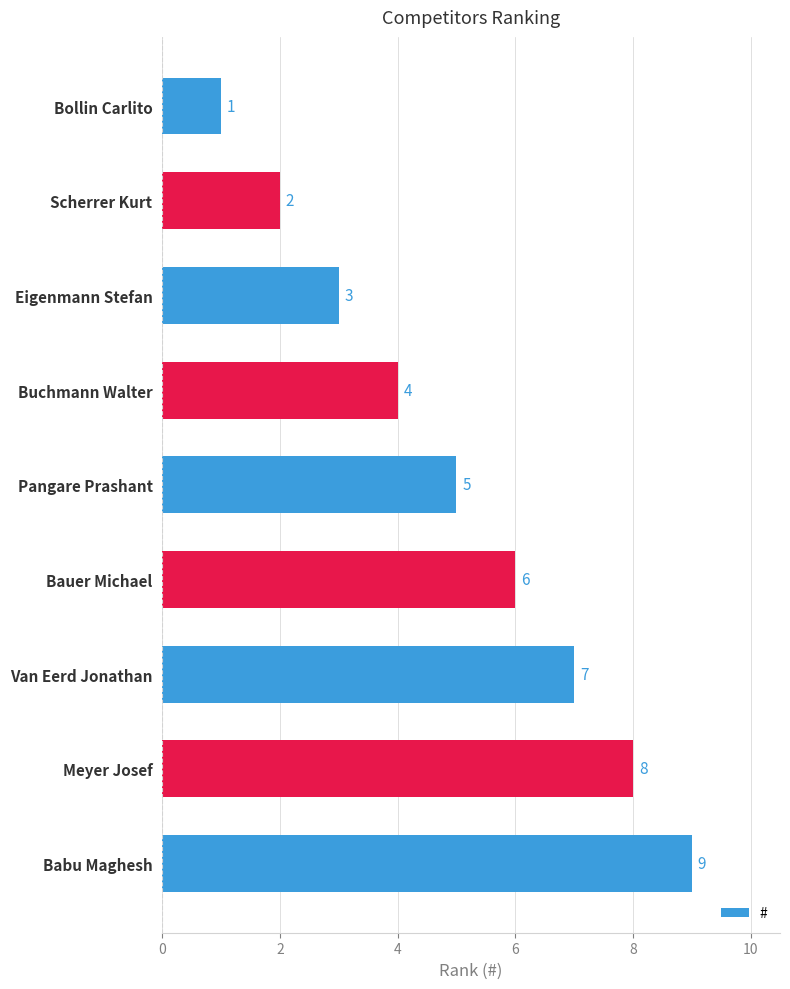

What is the change in value from Pangare Prashant to Meyer Josef?

+3